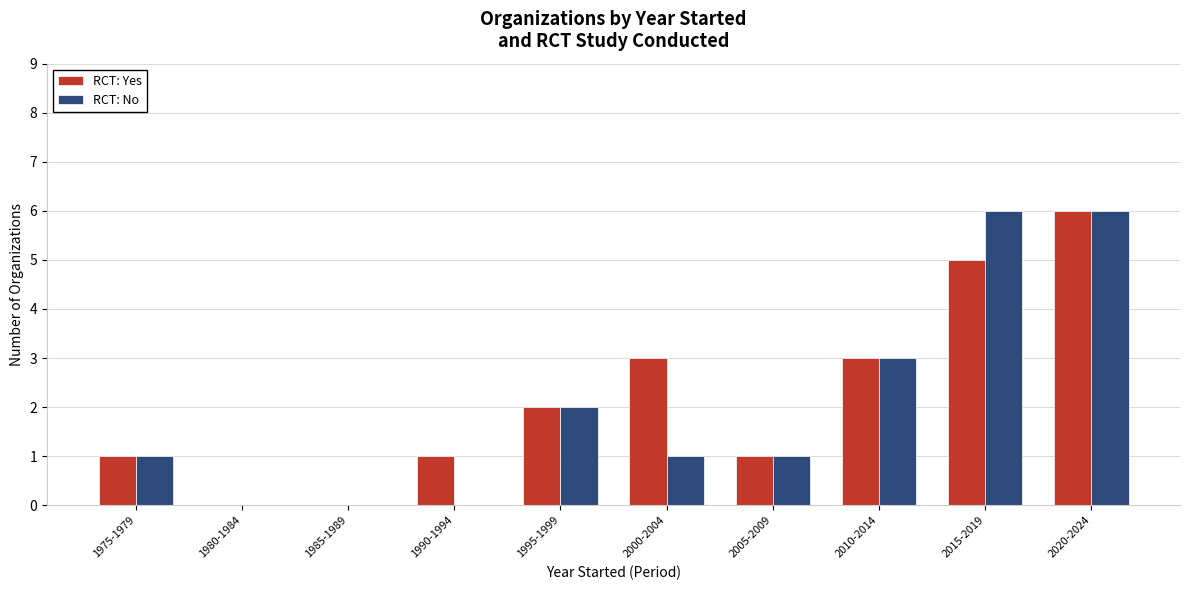

Reading left to right, transcribe all the data shown in this chart.

RCT: Yes: 1975-1979=1	1980-1984=0	1985-1989=0	1990-1994=1	1995-1999=2	2000-2004=3	2005-2009=1	2010-2014=3	2015-2019=5	2020-2024=6
RCT: No: 1975-1979=1	1980-1984=0	1985-1989=0	1990-1994=0	1995-1999=2	2000-2004=1	2005-2009=1	2010-2014=3	2015-2019=6	2020-2024=6